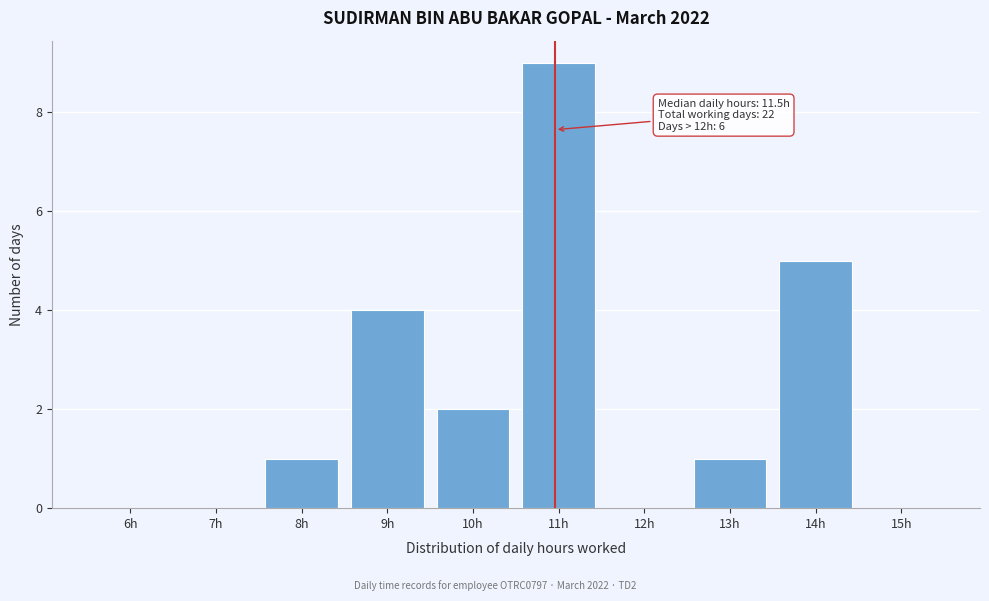

Reading left to right, extract all data points from this chart.

6h=0	7h=0	8h=1	9h=4	10h=2	11h=9	12h=0	13h=1	14h=5	15h=0